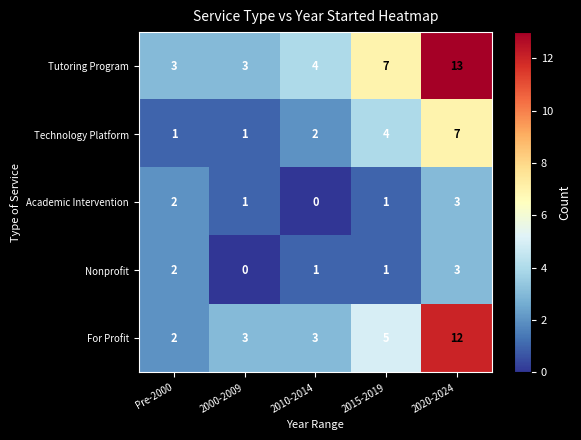

At 2010-2014, list the series in order from largest to smallest.

Tutoring Program, For Profit, Technology Platform, Nonprofit, Academic Intervention